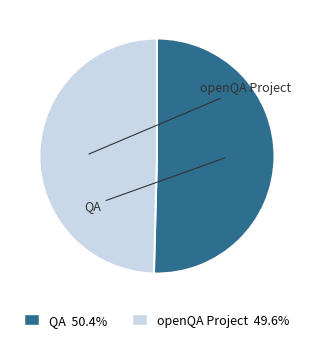

Is there any slice that represents more than half of the pie?

Yes